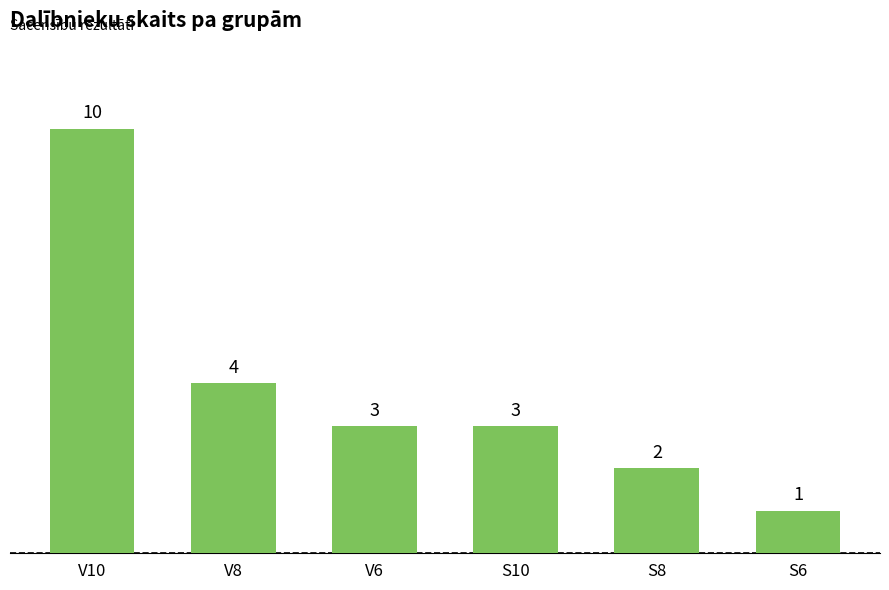

The chart shows a value of 4 at V10. True or false?

False